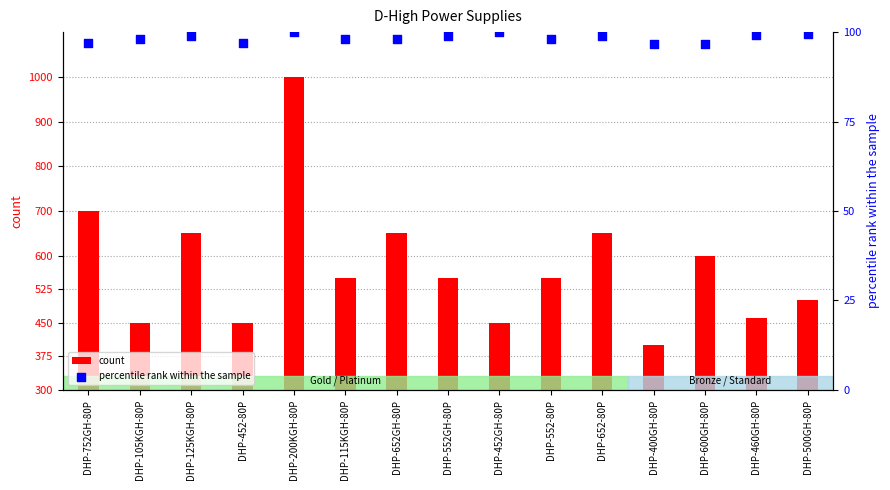

At which category is the sum across all series the highest?

DHP-200KGH-80P